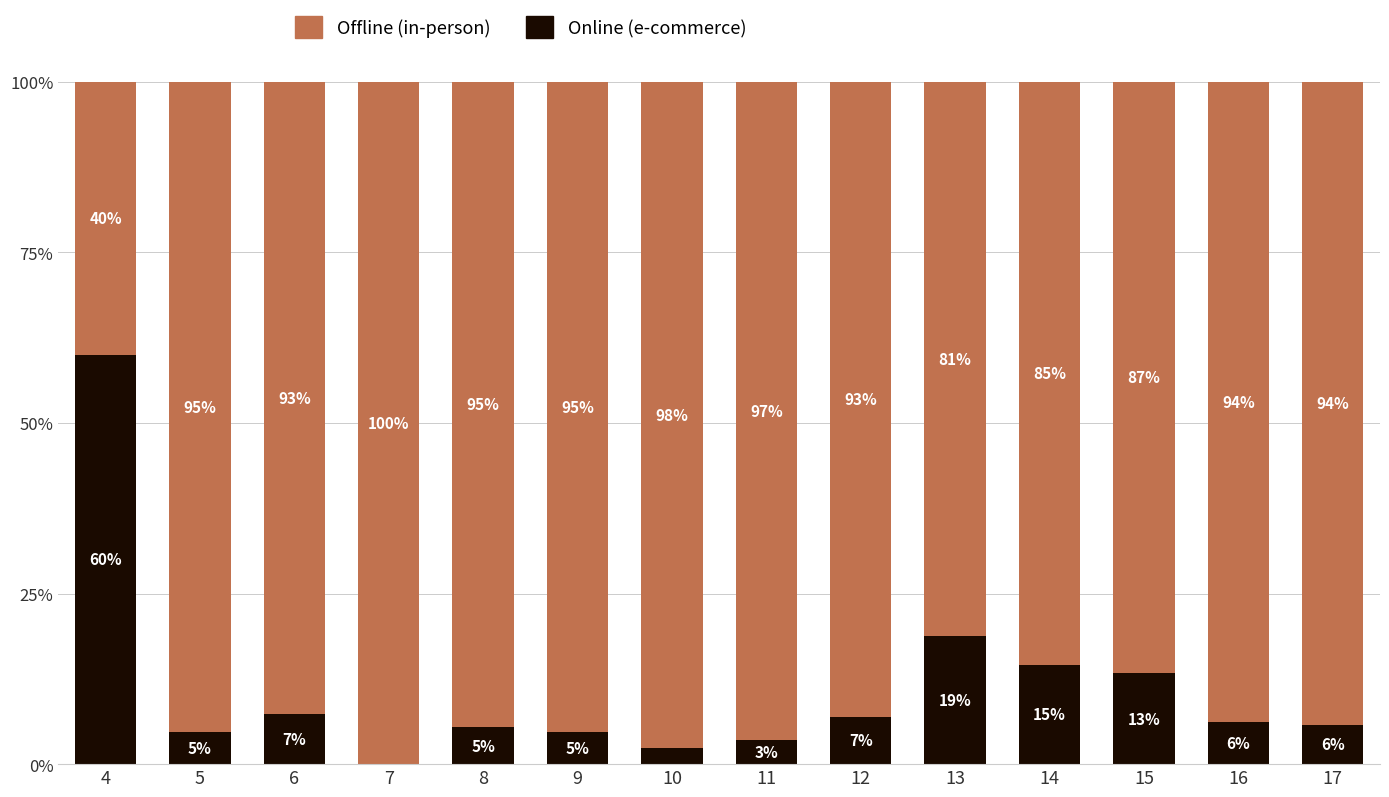

What is the maximum value for Online (e-commerce)?

60.0